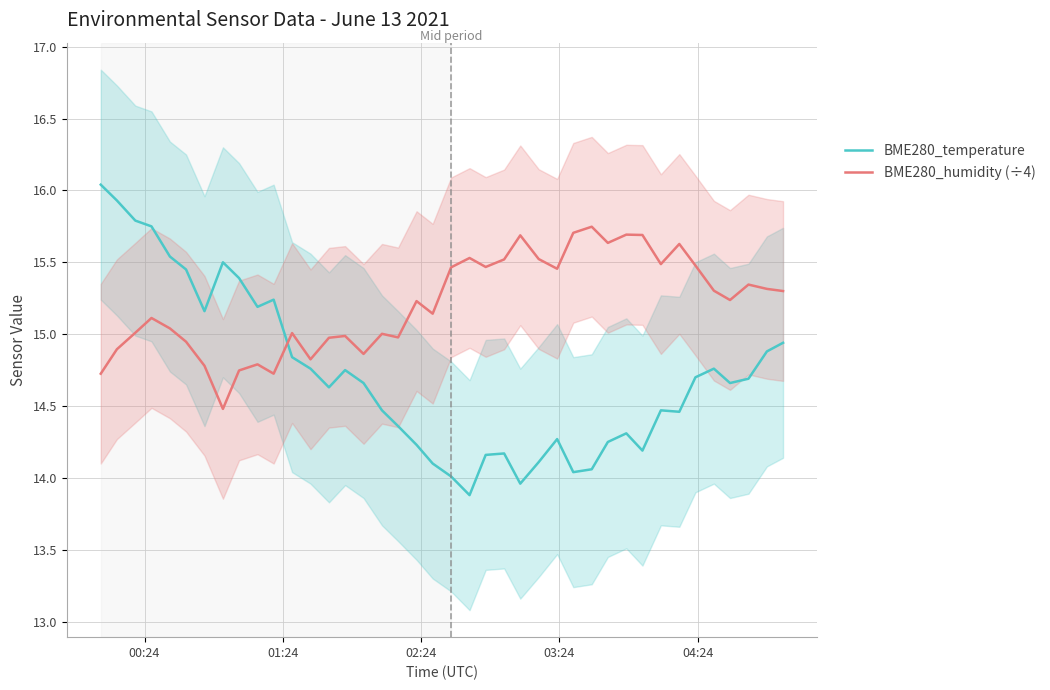

What is the maximum value for BME280_temperature?

16.0